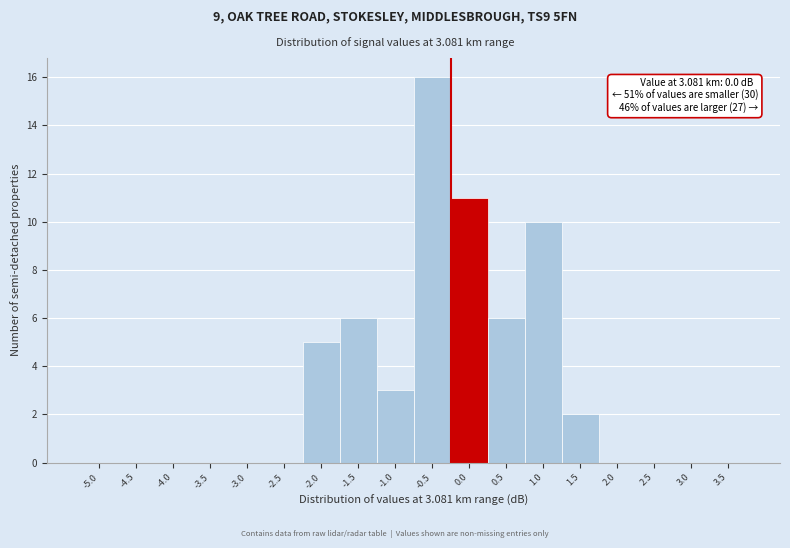

Reading left to right, list all the values displayed in this chart.

-5.0=0	-4.5=0	-4.0=0	-3.5=0	-3.0=0	-2.5=0	-2.0=5	-1.5=6	-1.0=3	-0.5=16	0.0=11	0.5=6	1.0=10	1.5=2	2.0=0	2.5=0	3.0=0	3.5=0